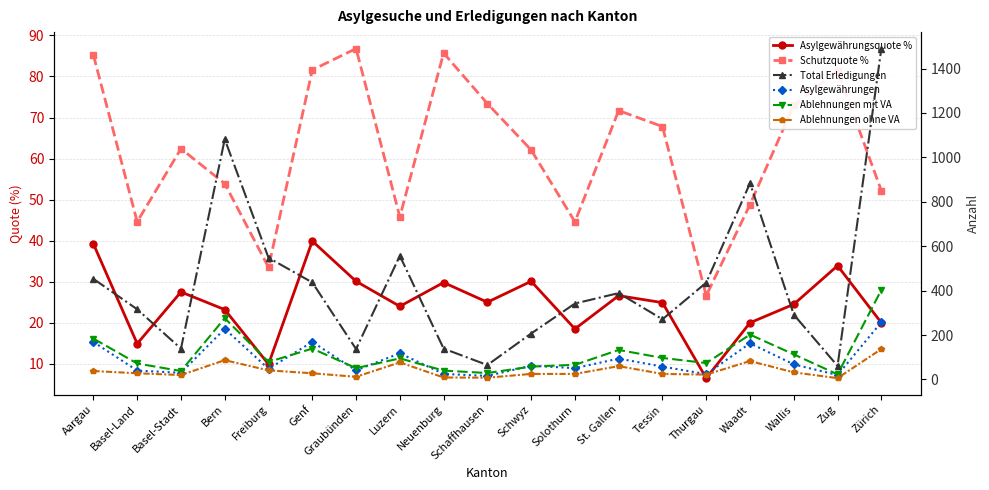

How many interior local peaks does the Total Erledigungen series have?

4